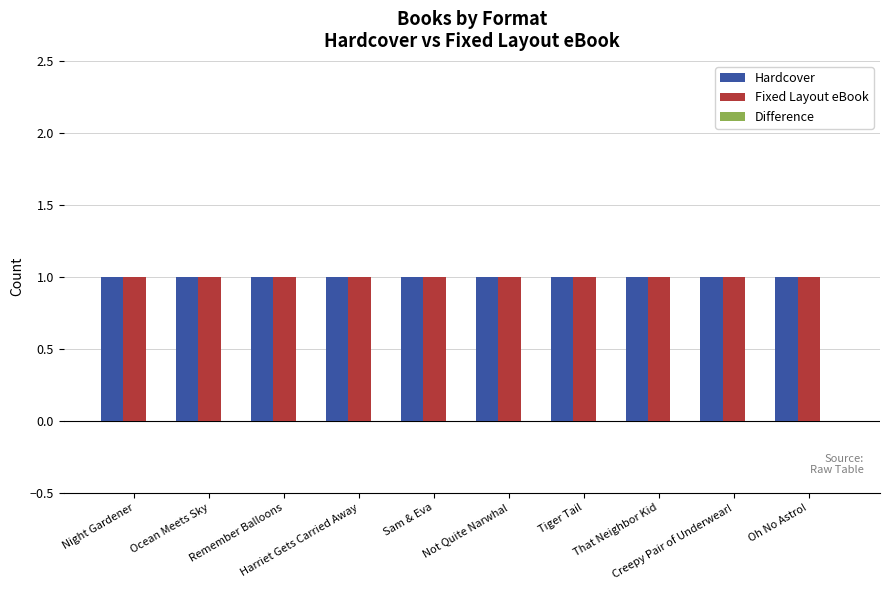

What is the label of the 5th bar from the right?

Not Quite Narwhal